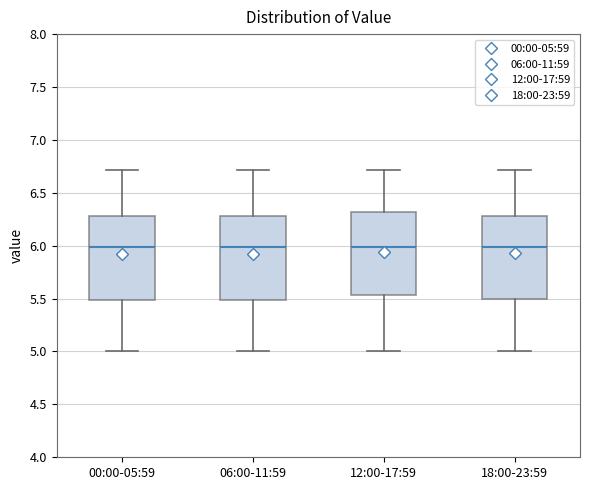

Reading left to right, transcribe this box plot: for each box, give where its median line is, the range the box spans, and where its two whiskers end, as read against the y-axis. The values are not printed on the chart, so give them approximately, as read against the axis.

00:00-05:59: median 6.00, box 5.50 to 6.30, whiskers 5.00 to 6.70
06:00-11:59: median 6.00, box 5.50 to 6.30, whiskers 5.00 to 6.70
12:00-17:59: median 6.00, box 5.55 to 6.30, whiskers 5.00 to 6.70
18:00-23:59: median 6.00, box 5.50 to 6.30, whiskers 5.00 to 6.70